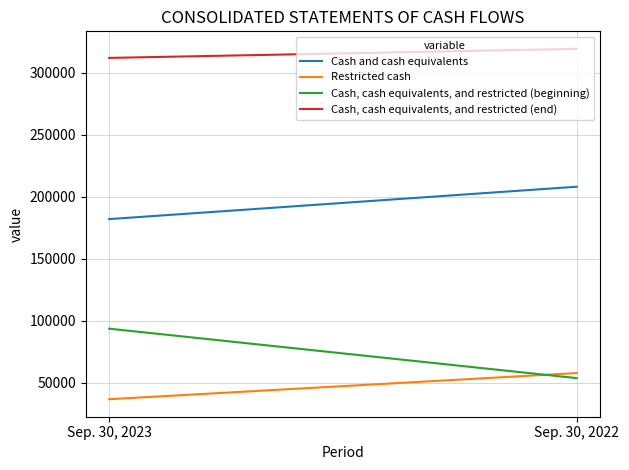

Which series has the widest spread of values?

Cash, cash equivalents, and restricted (beginning)